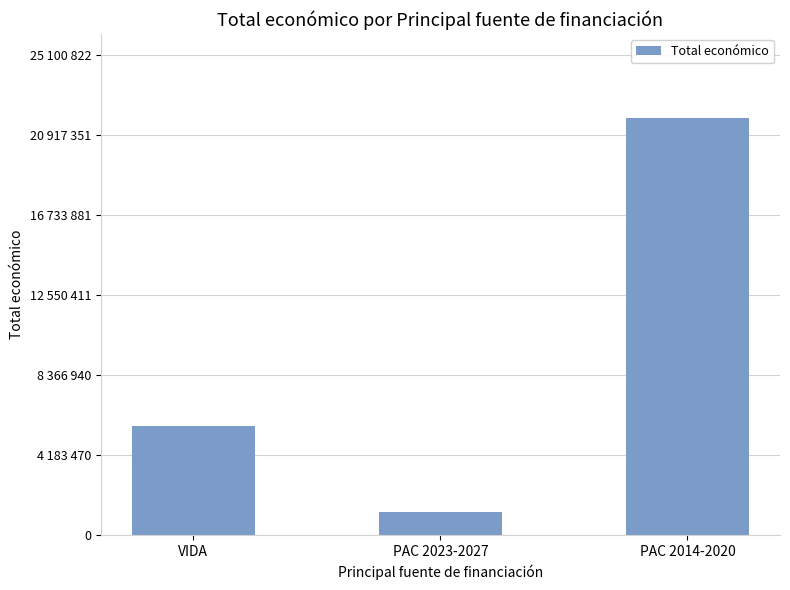

Are the bars horizontal?

No